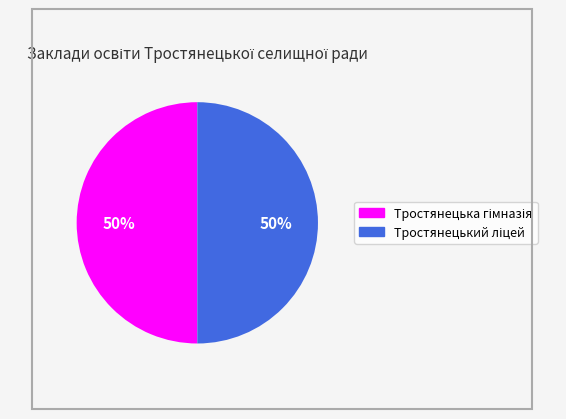

To the nearest percent, what is the average slice percentage?

50%